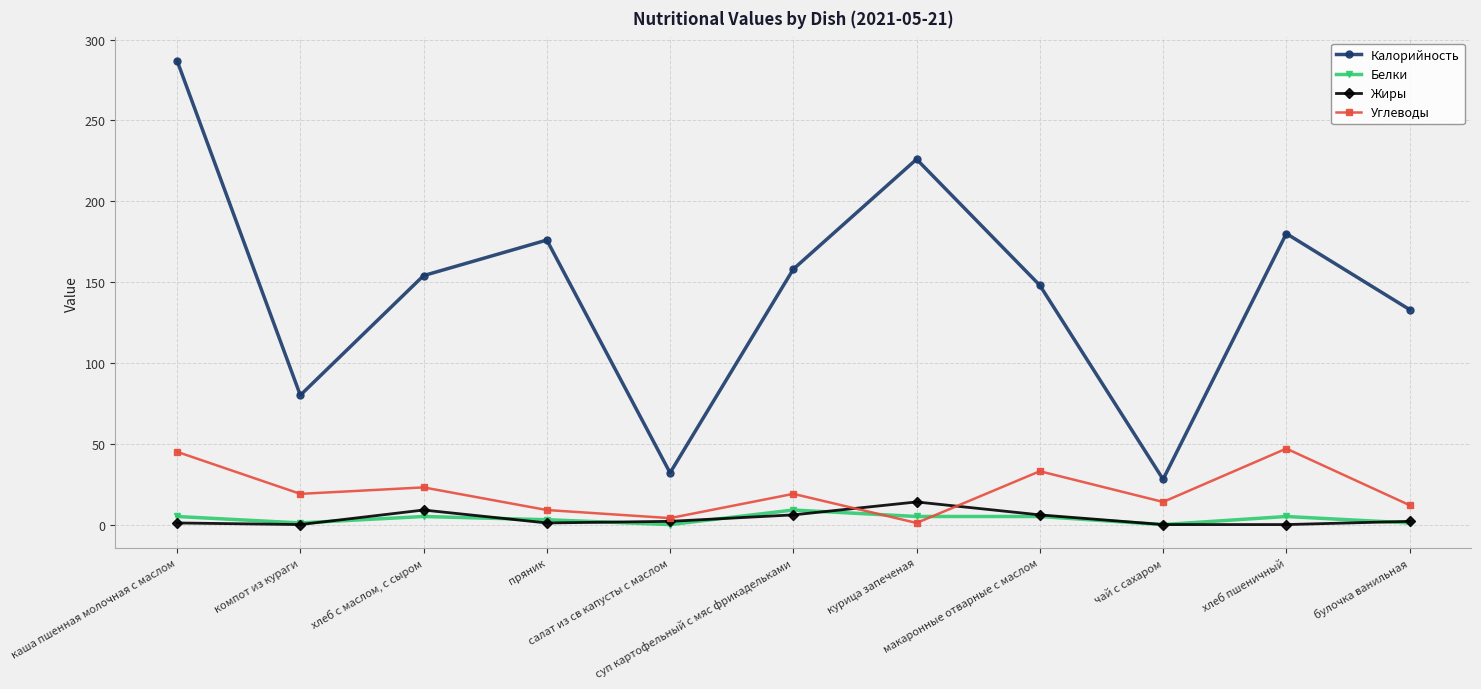

What are all the series names shown in the legend?

Калорийность, Белки, Жиры, Углеводы